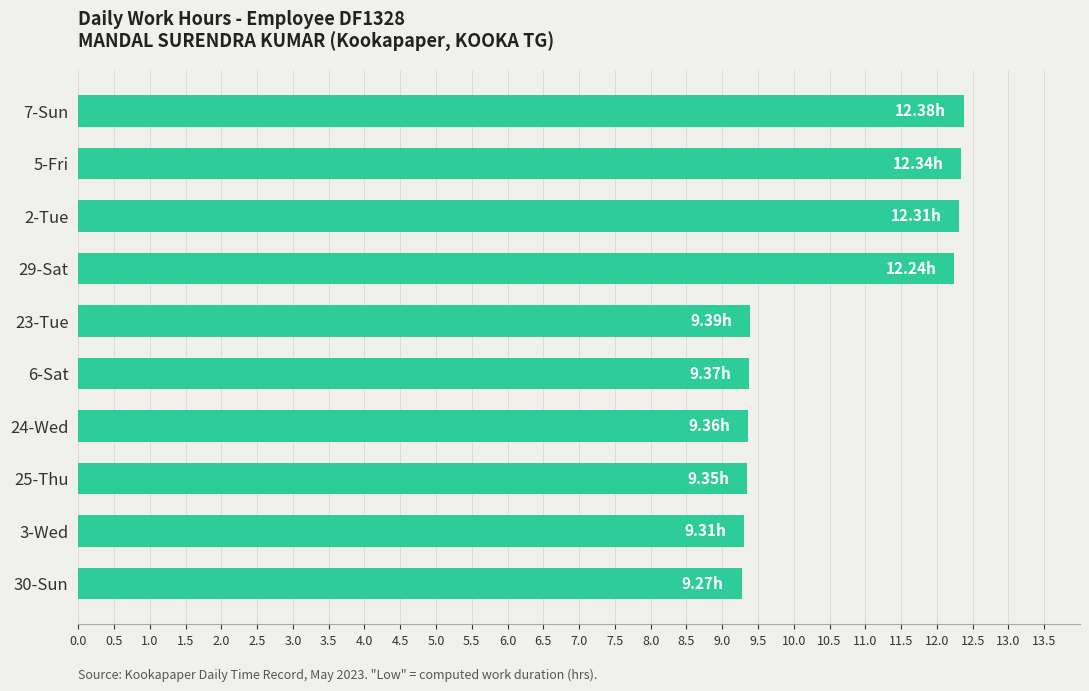

What is the change in value from 25-Thu to 29-Sat?

+2.9